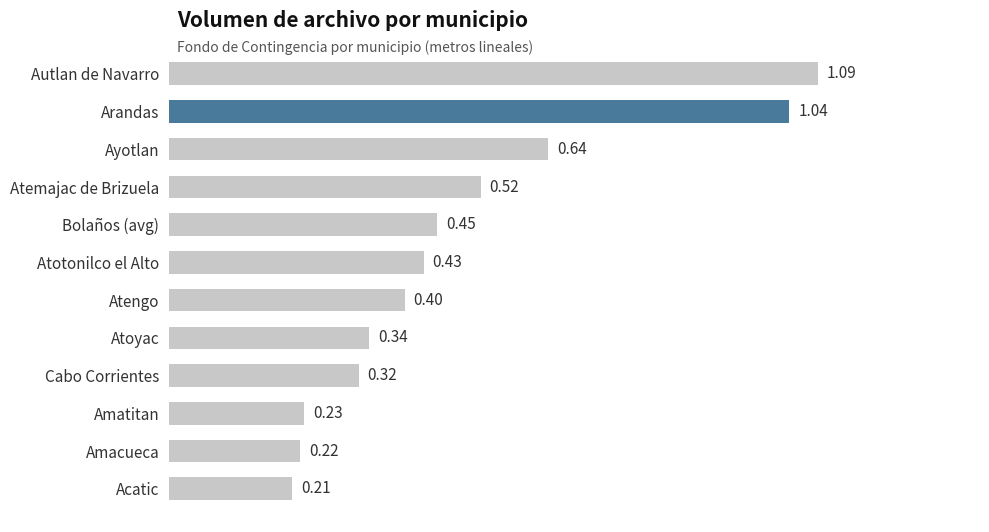

What is the difference between the maximum and second lowest values?

0.9